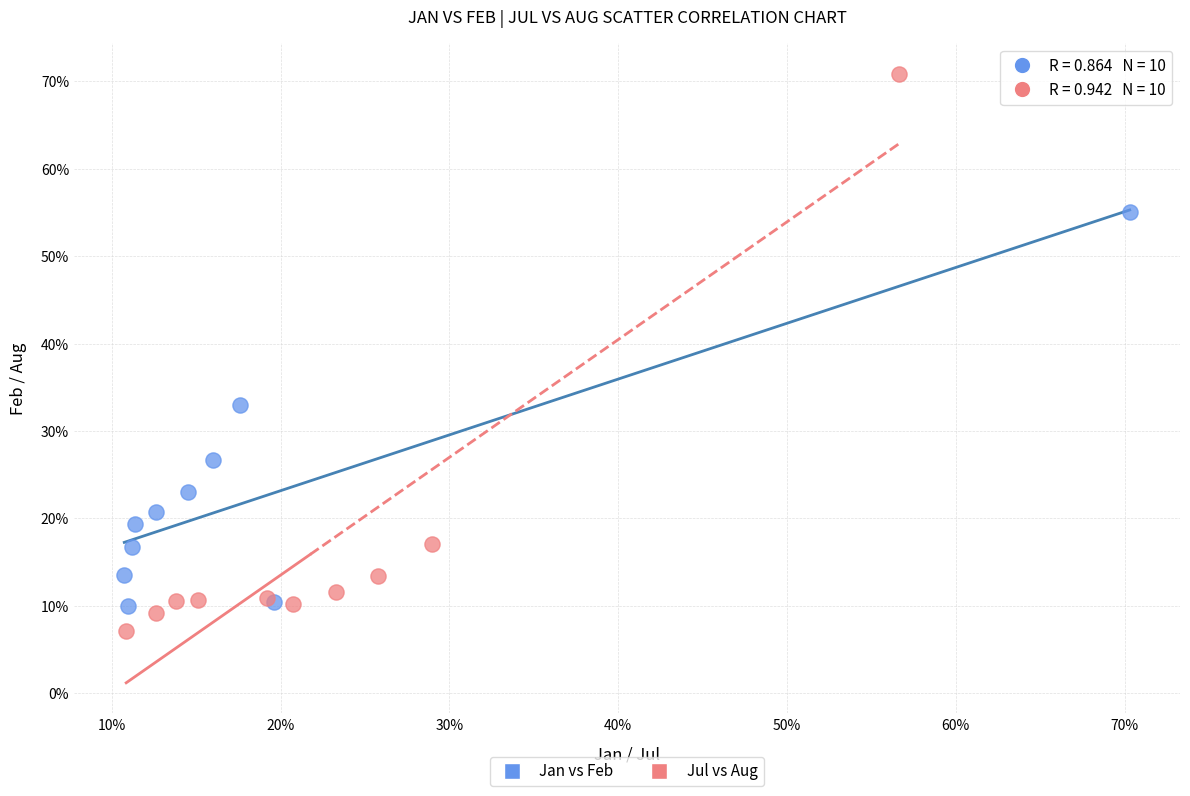

Which series reaches the minimum Y coordinate?

Jul vs Aug